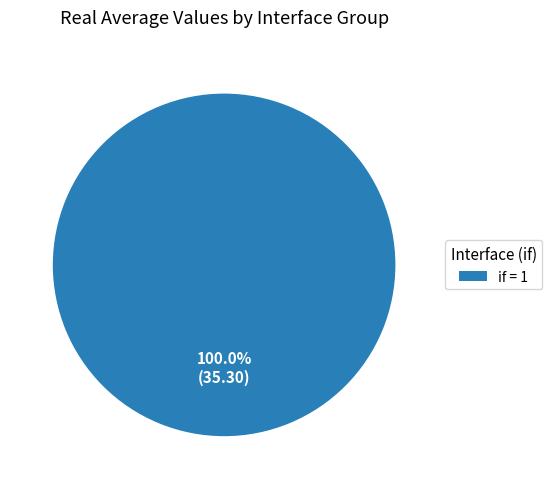

Which category accounts for the majority?

if = 1